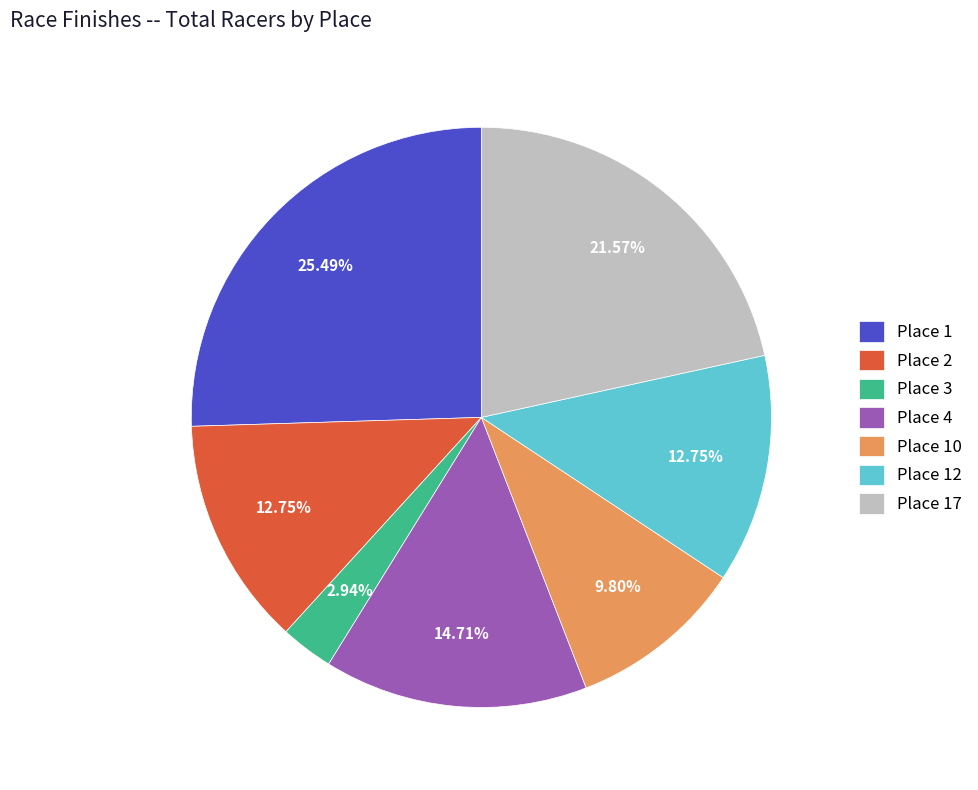

To the nearest percent, what is the combined percentage of Place 2 and Place 12?

25%